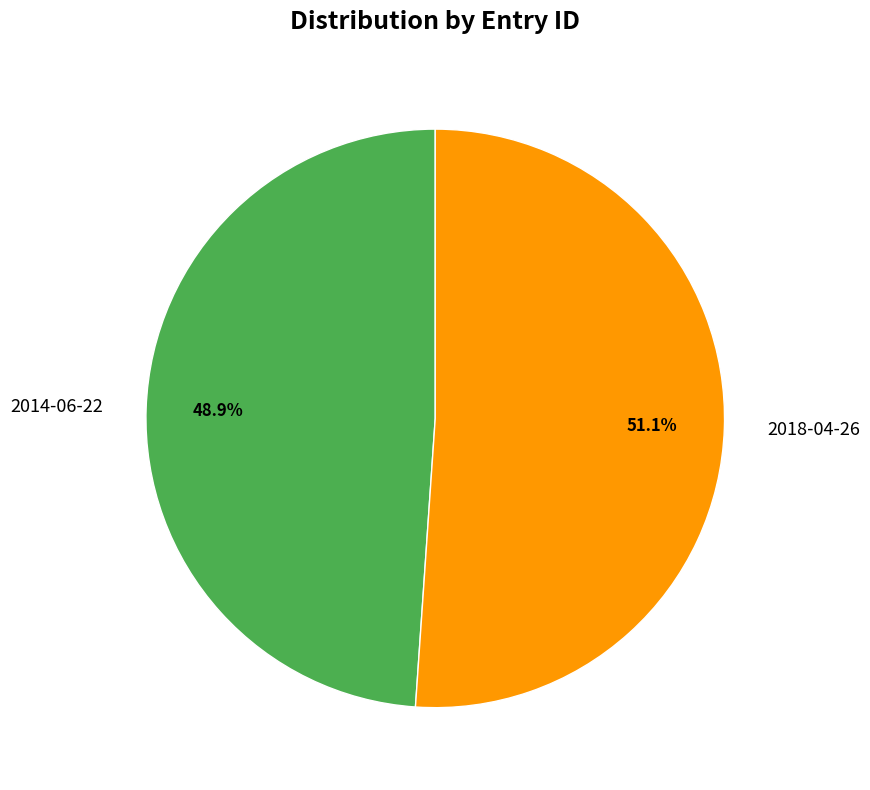

Count the number of slices in the pie.

2